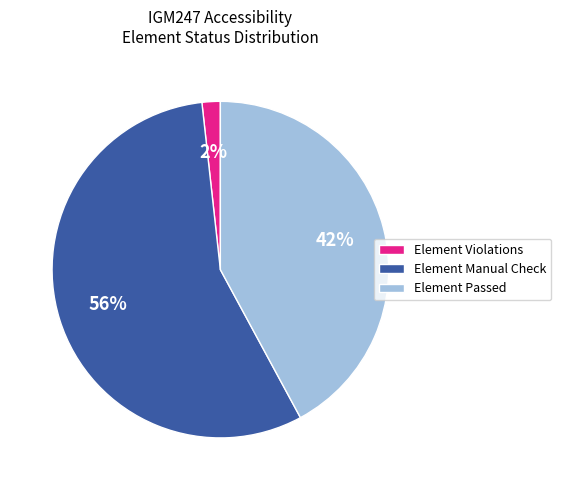

What is the smallest slice in the pie chart?

Element Violations